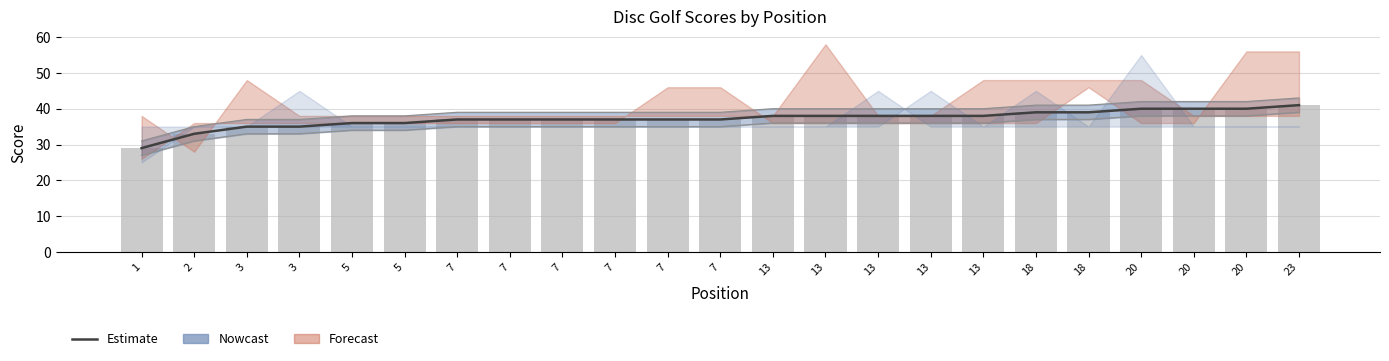

What is the difference between the maximum and minimum values in the lower band series?

12